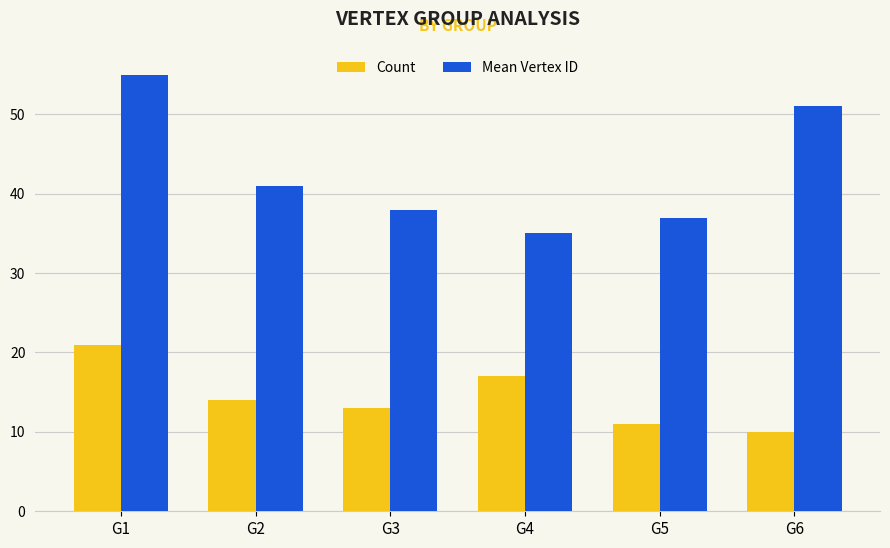

Read the Mean Vertex ID value at G2, to the nearest 10.

40